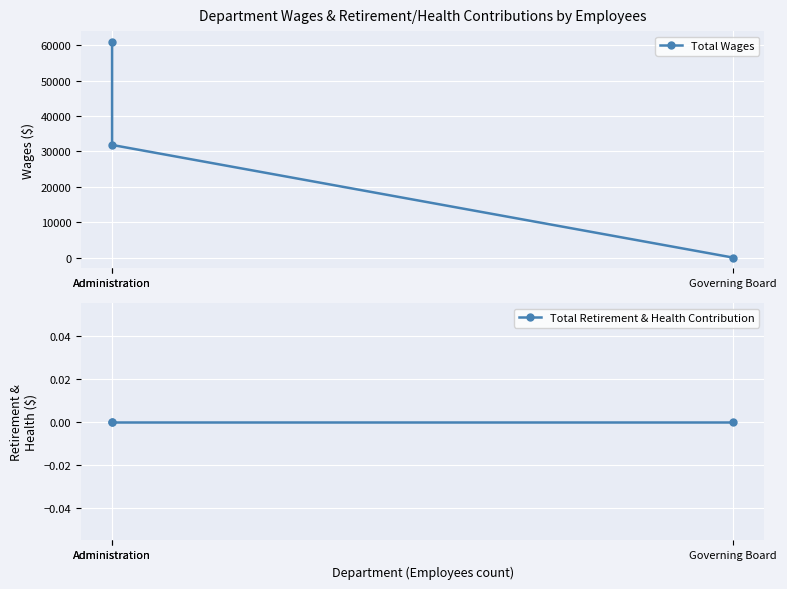

Is the value of Total Retirement & Health Contribution at Administration greater than the value of Total Wages at Administration?

No